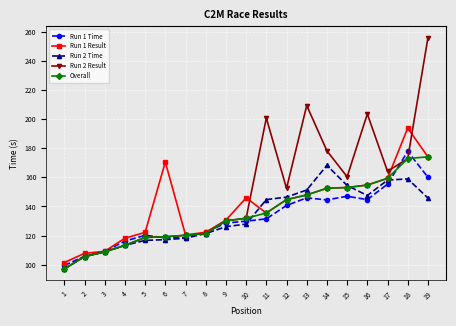

Which series changed the most between 12 and 18?

Run 1 Result